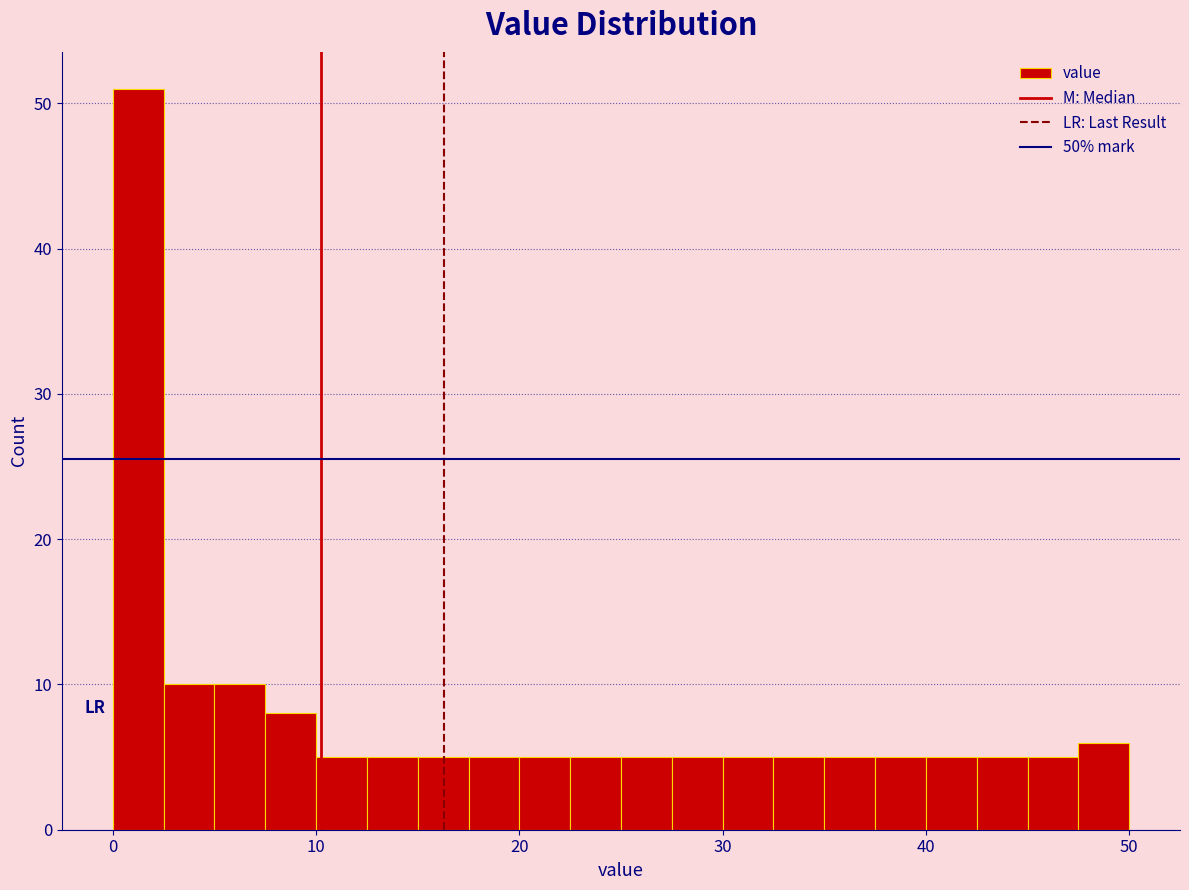

Around what value on the x-axis is the tallest bar? Give the approximate position of its centre, as read against the axis.

1